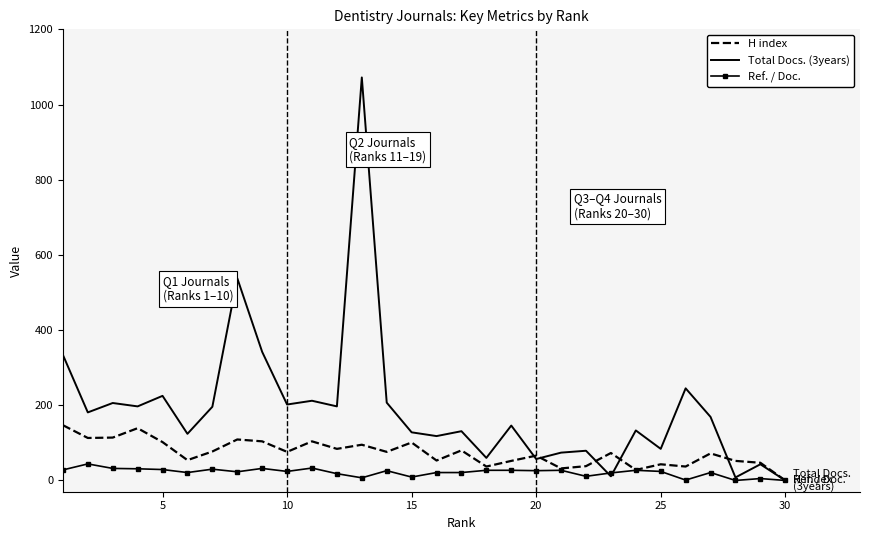

Which series has the largest range (max minus min)?

Total Docs. (3years)